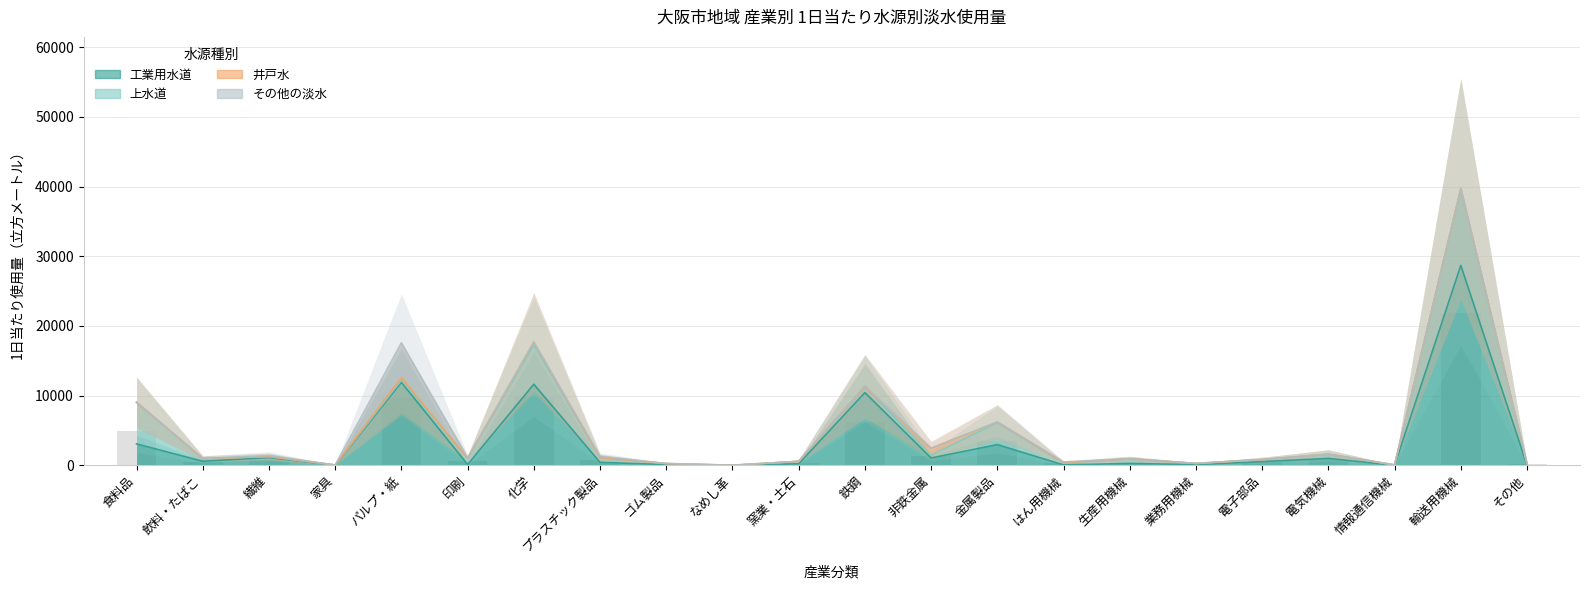

What is the lowest value of the 上水道 series?

6